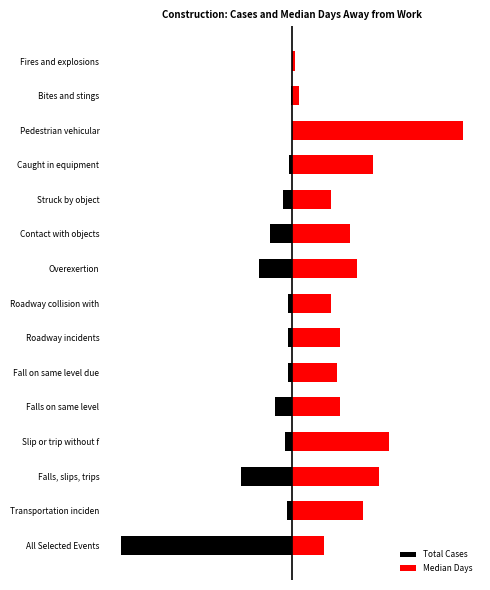

Reading left to right, transcribe all the data shown in this chart.

Total Cases: -1.0	-0.0	-0.3	-0.0	-0.1	-0.0	-0.0	-0.0	-0.2	-0.1	-0.1	-0.0	-0.0	-0.0	-0.0
Median Days: 0.2	0.4	0.5	0.6	0.3	0.3	0.3	0.2	0.4	0.3	0.2	0.5	1.0	0.0	0.0